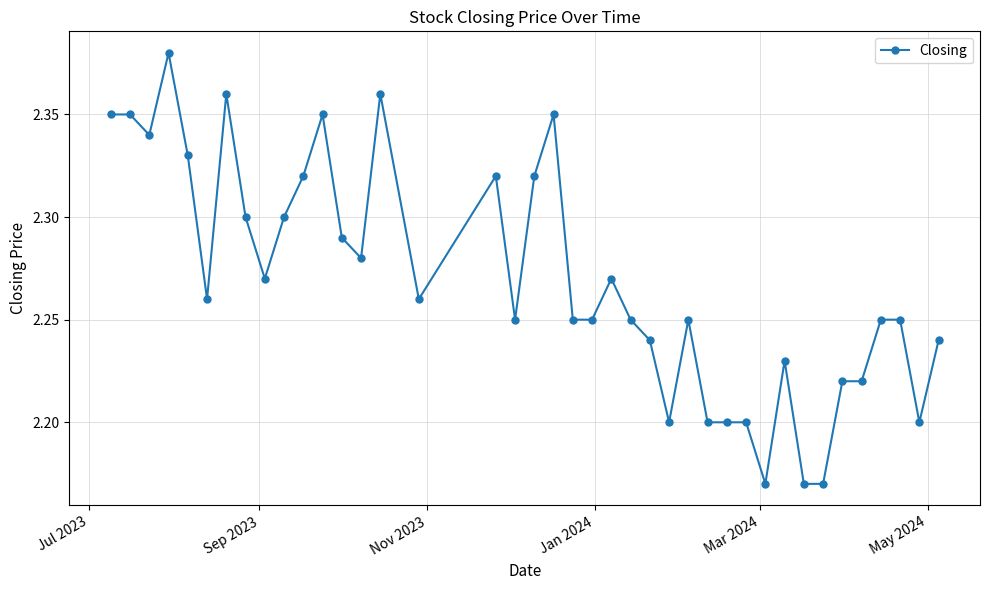

How many values are between 2 and 3?

40